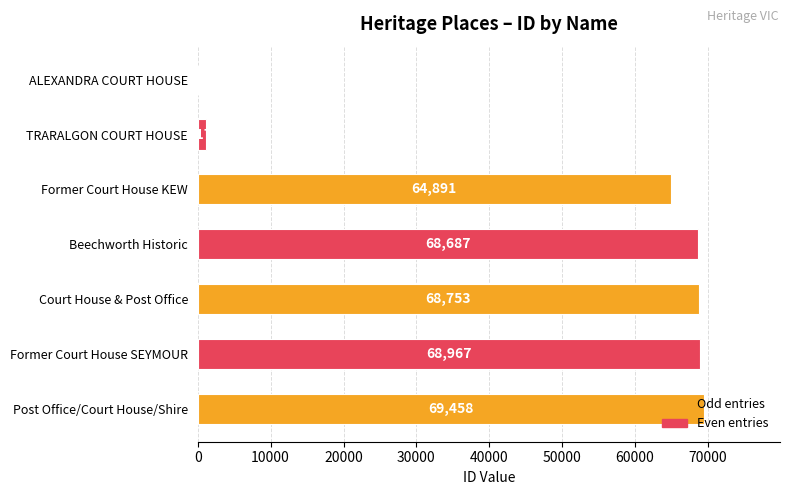

Which has a higher value, ALEXANDRA COURT HOUSE or Former Court House KEW?

Former Court House KEW